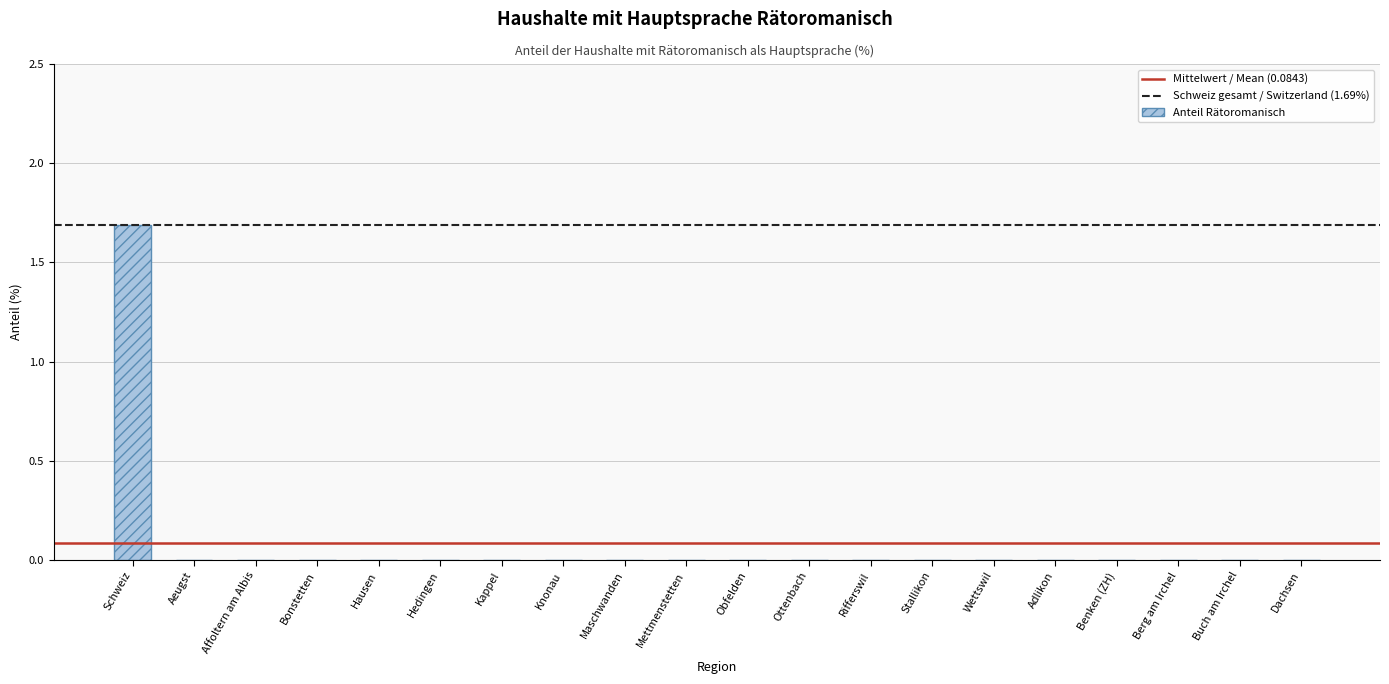

What is the greatest value displayed?

1.7